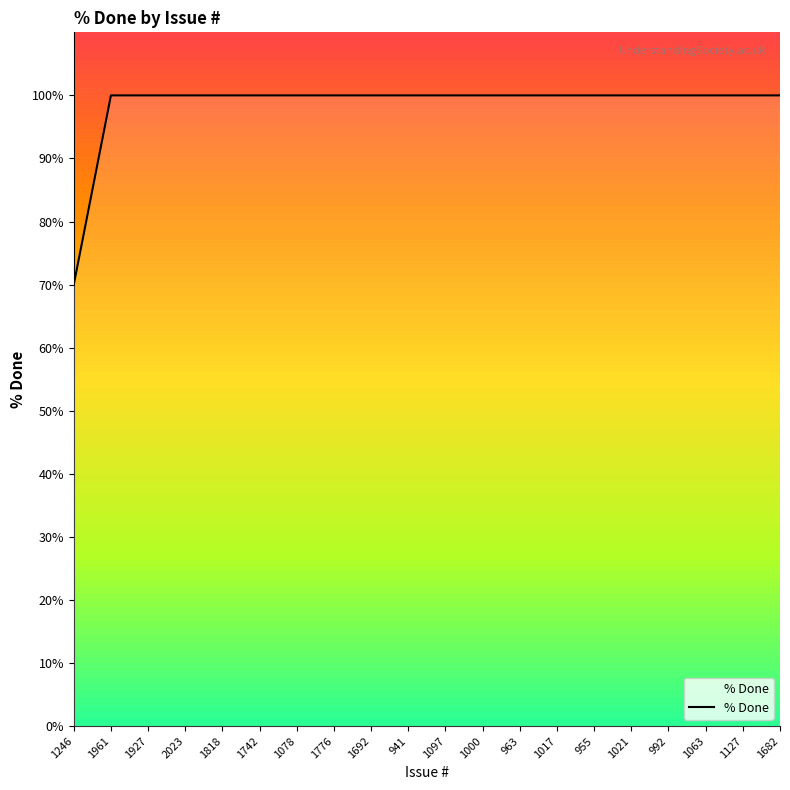

Reading left to right, what are all the values shown in this chart?

70	100	100	100	100	100	100	100	100	100	100	100	100	100	100	100	100	100	100	100